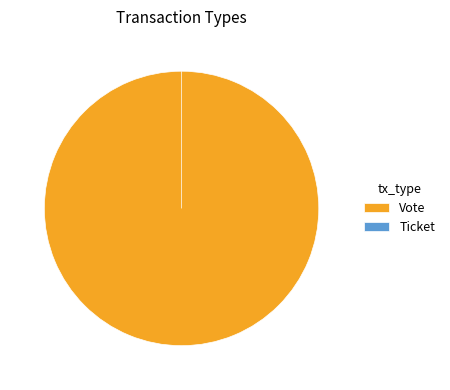

Between Vote and Ticket, which is larger?

Vote